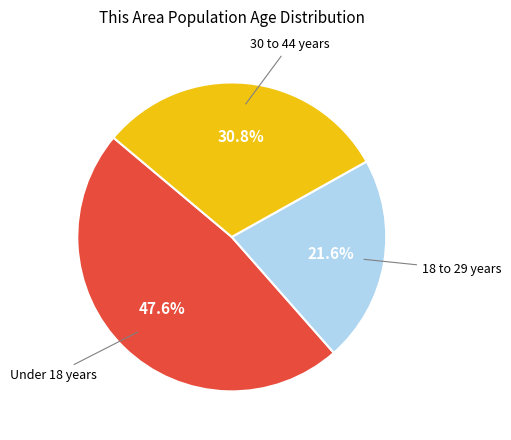

To the nearest percent, what is the difference between the largest and smallest slice percentages?

26%